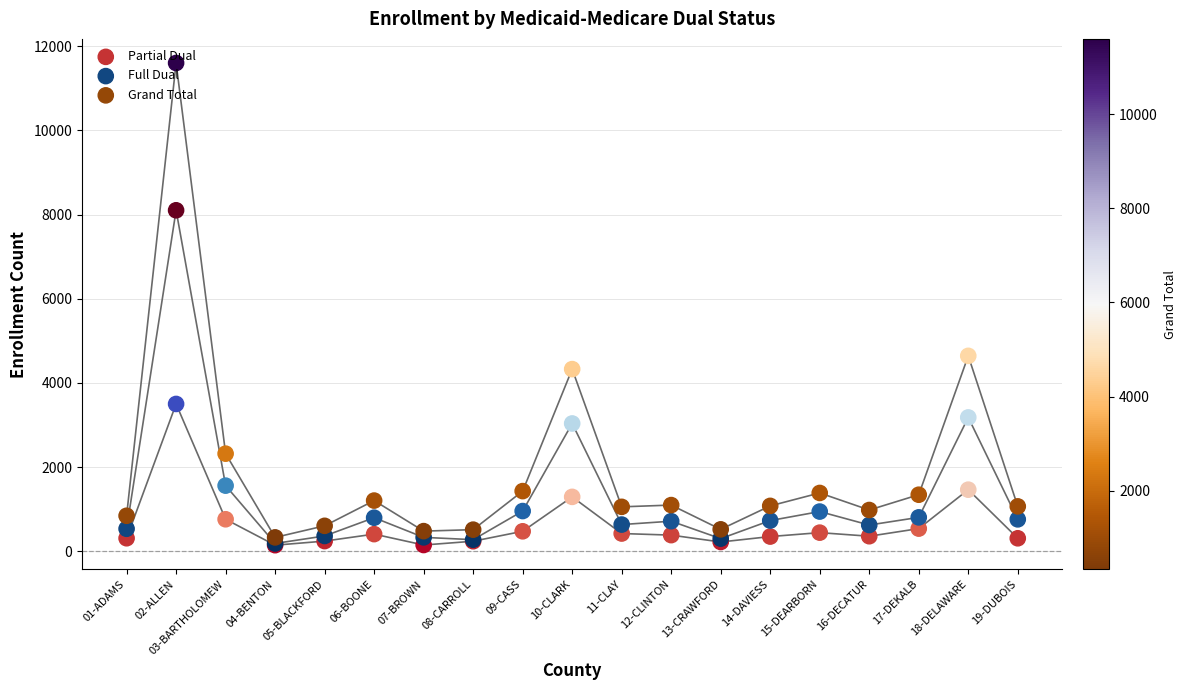

Which series reaches the maximum Y coordinate?

Grand Total